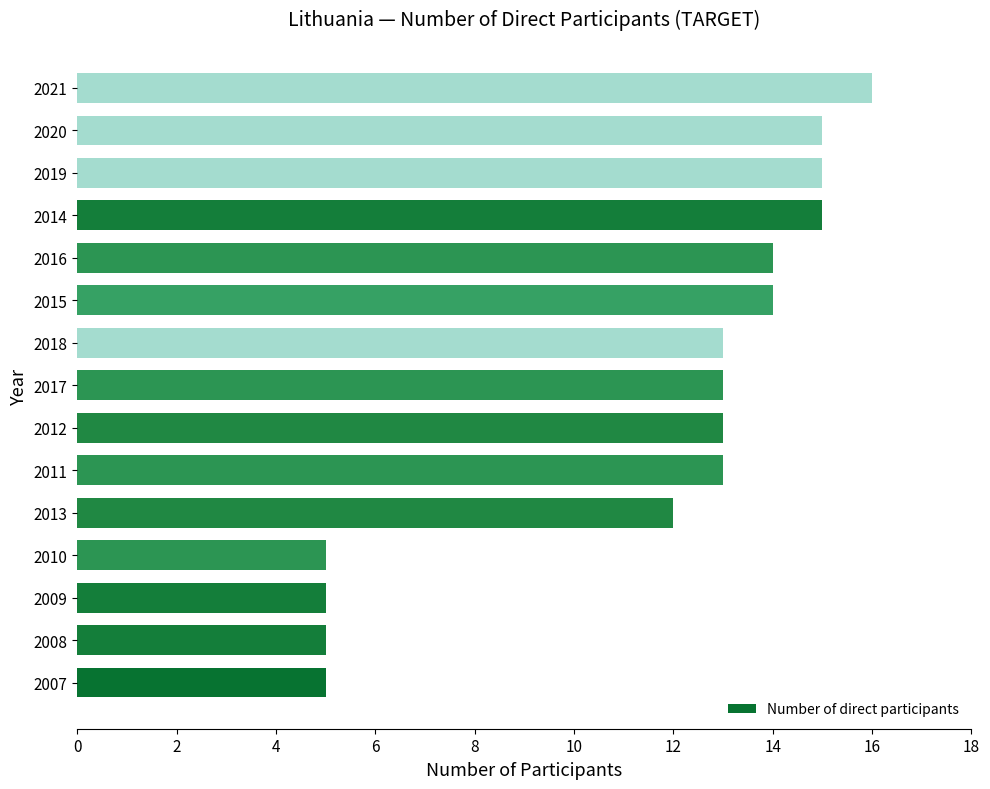

What is the average value?

12